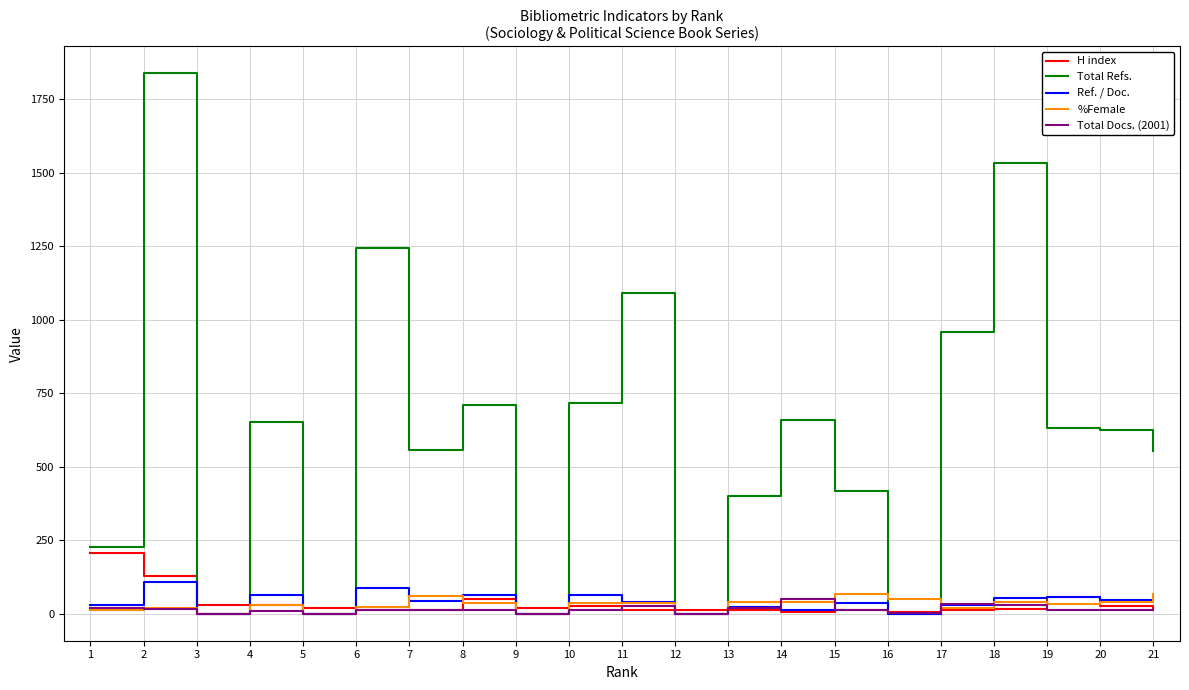

After their last crossing, which series has the higher values: Total Refs. or %Female?

Total Refs.